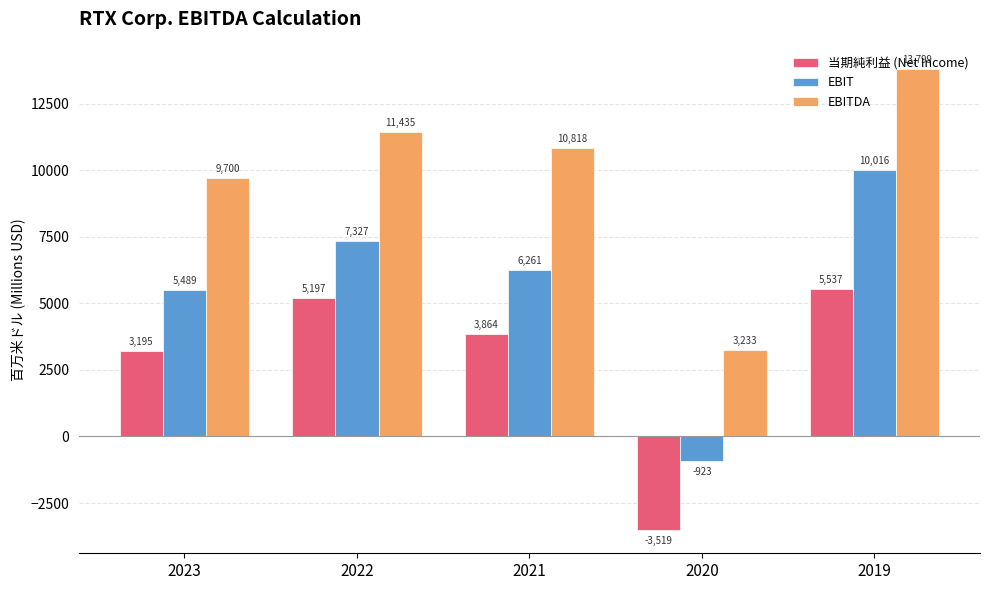

What is the sum of all EBIT values?

28170